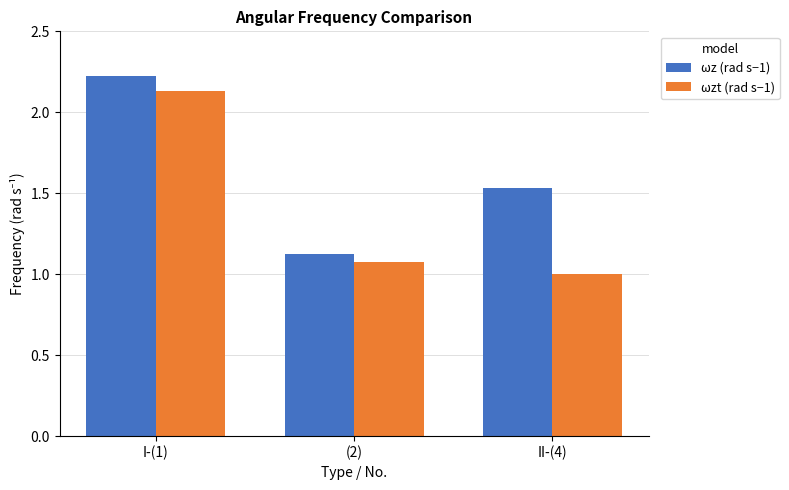

How many groups of bars are there?

3